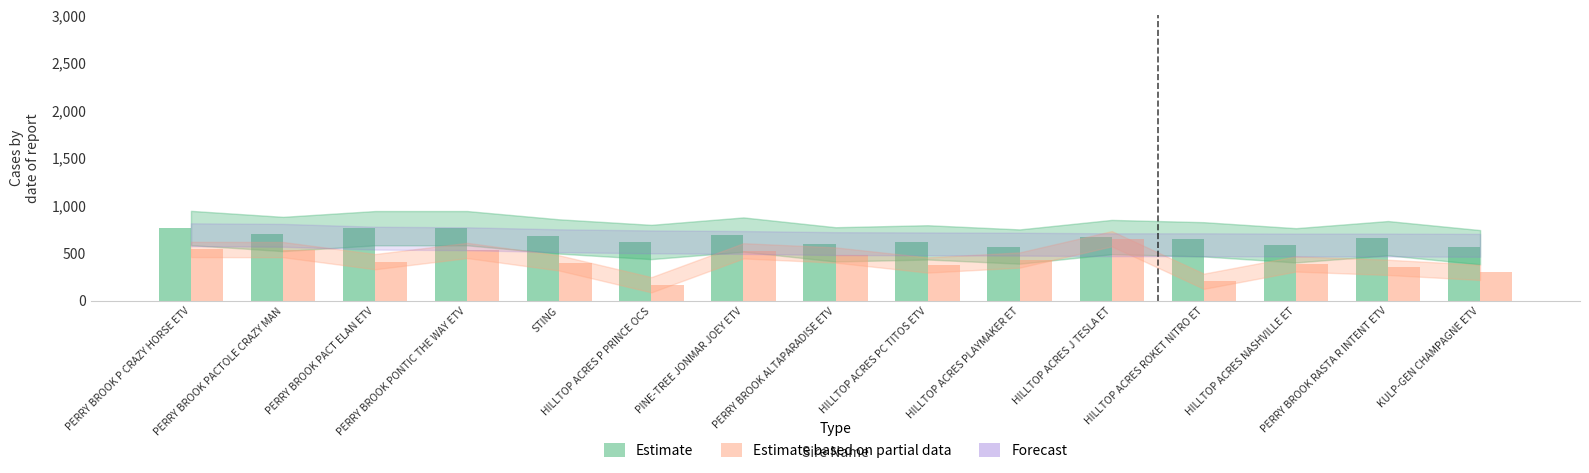

What is the greatest value displayed?

764.0